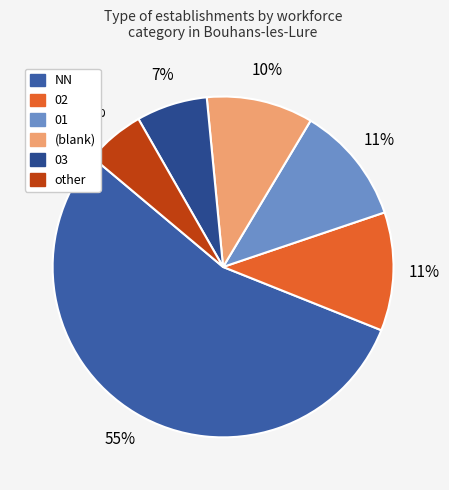

Which category has the biggest portion of the pie?

NN